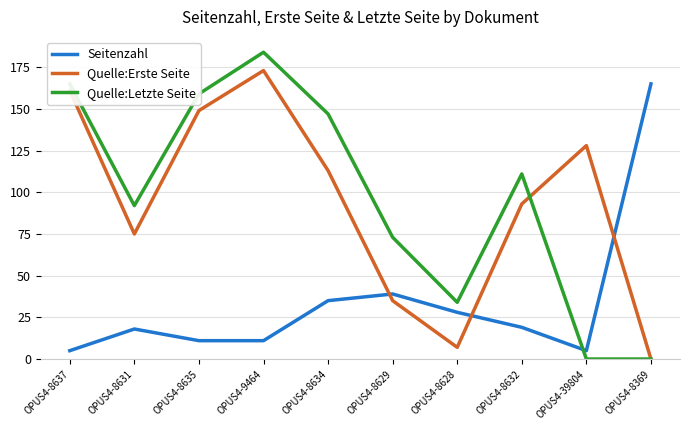

Reading left to right, what are all the values shown in this chart?

Seitenzahl: OPUS4-8637=5	OPUS4-8631=18	OPUS4-8635=11	OPUS4-9464=11	OPUS4-8634=35	OPUS4-8629=39	OPUS4-8628=28	OPUS4-8632=19	OPUS4-39804=5	OPUS4-8369=165
Quelle:Erste Seite: OPUS4-8637=161	OPUS4-8631=75	OPUS4-8635=149	OPUS4-9464=173	OPUS4-8634=113	OPUS4-8629=35	OPUS4-8628=7	OPUS4-8632=93	OPUS4-39804=128	OPUS4-8369=0
Quelle:Letzte Seite: OPUS4-8637=165	OPUS4-8631=92	OPUS4-8635=159	OPUS4-9464=184	OPUS4-8634=147	OPUS4-8629=73	OPUS4-8628=34	OPUS4-8632=111	OPUS4-39804=0	OPUS4-8369=0